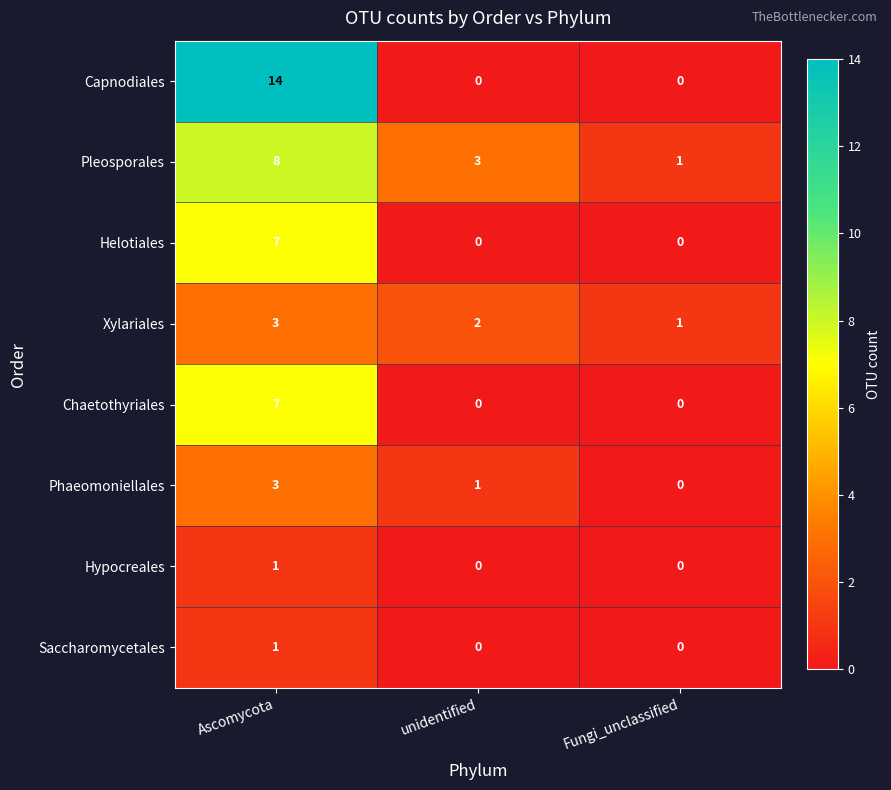

What is the difference between the highest and lowest values at Ascomycota?

13